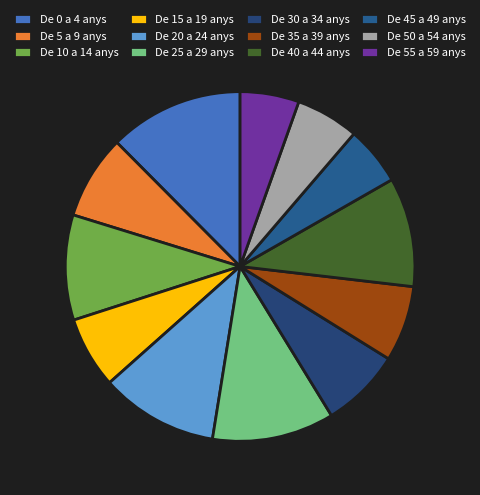

Is there any slice that represents more than half of the pie?

No